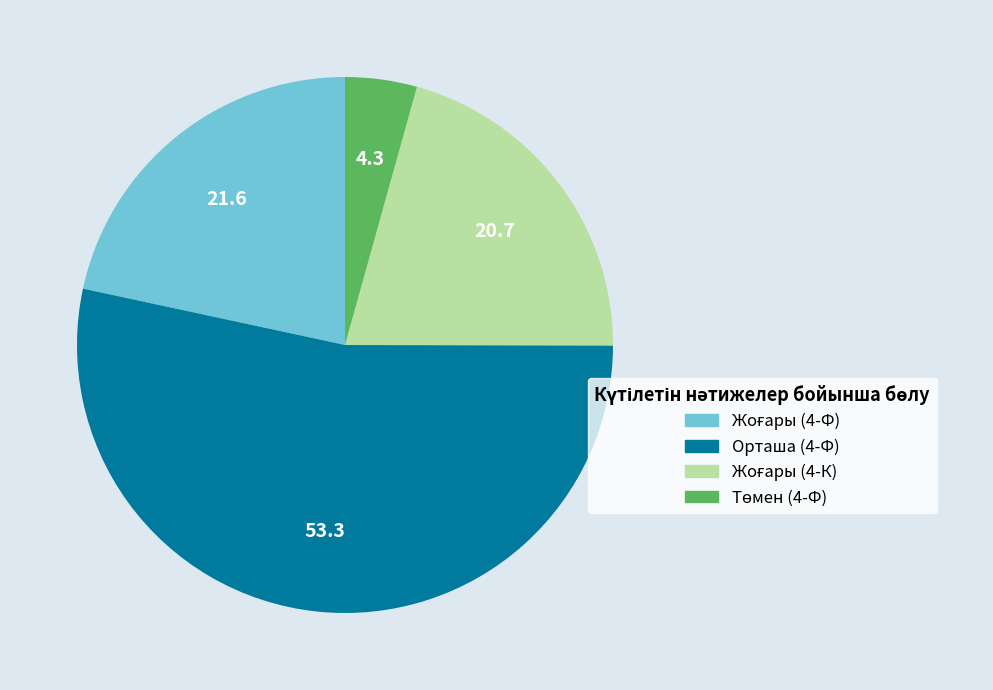

Which slice is the largest?

Орташа (4-Ф)